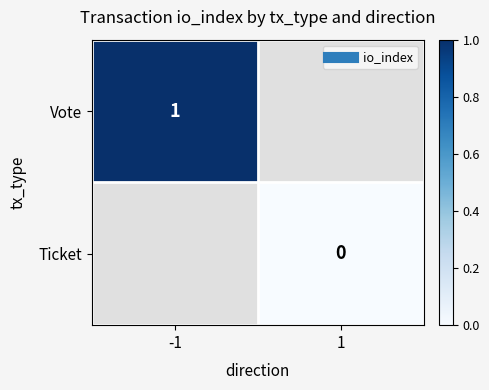

Between 1 and -1, which is larger?

-1